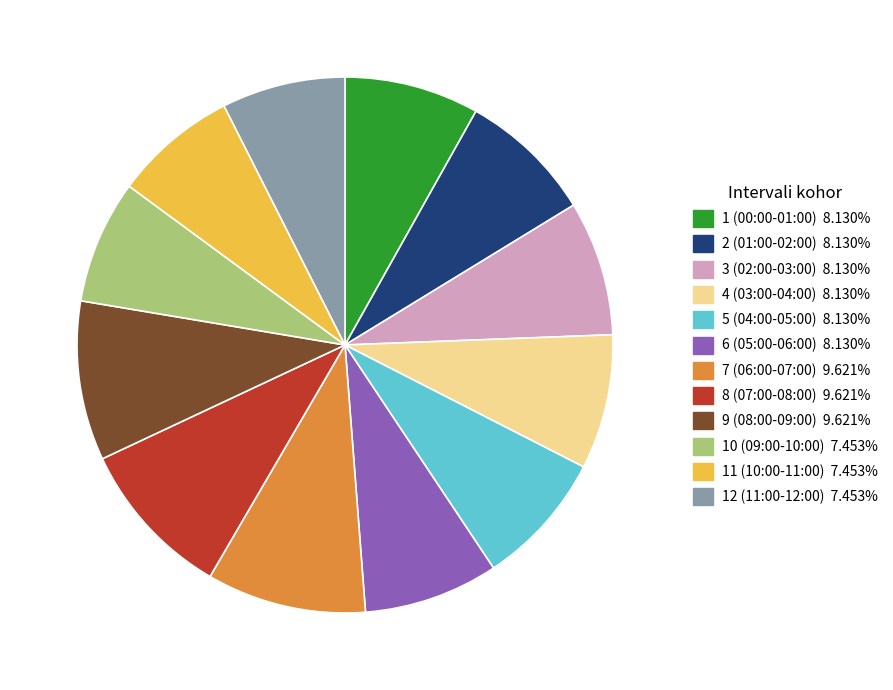

What is the ratio of the value at 12 (11:00-12:00) to the value at 4 (03:00-04:00)?

0.9